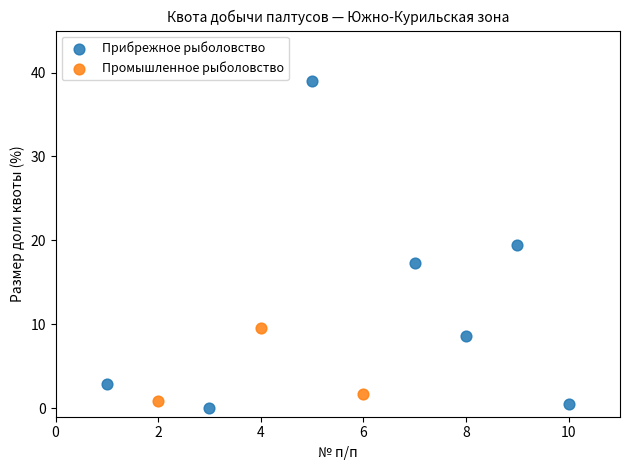

Which series contains the lowest Y value?

Прибрежное рыболовство